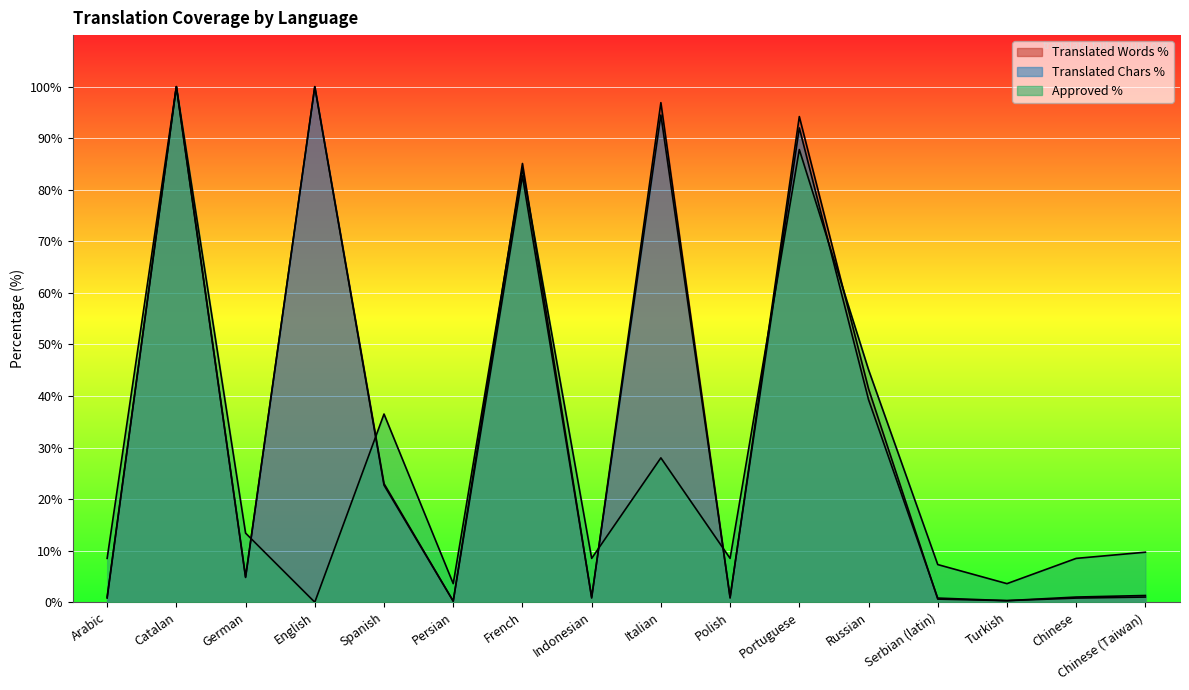

How many interior local valleys does the approved_percent series have?

5